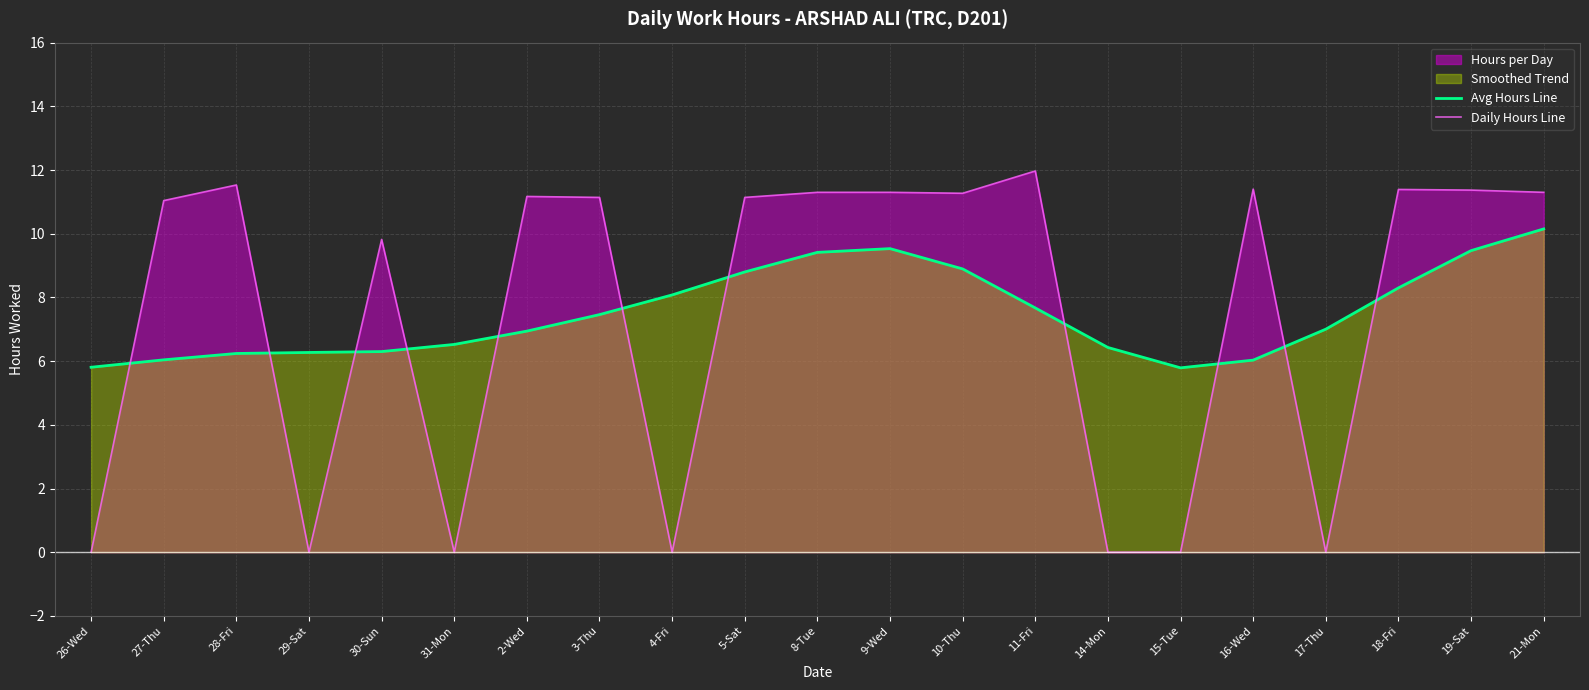

Reading right to left, list all the values displayed in this chart.

Avg Hours Line: 10.2	9.5	8.3	7.0	6.0	5.8	6.4	7.7	8.9	9.5	9.4	8.8	8.1	7.5	6.9	6.5	6.3	6.3	6.2	6.0	5.8
Daily Hours Line: 11.3	11.4	11.4	0.0	11.4	0.0	0.0	12.0	11.3	11.3	11.3	11.1	0.0	11.1	11.2	0.0	9.8	0.0	11.5	11.0	0.0